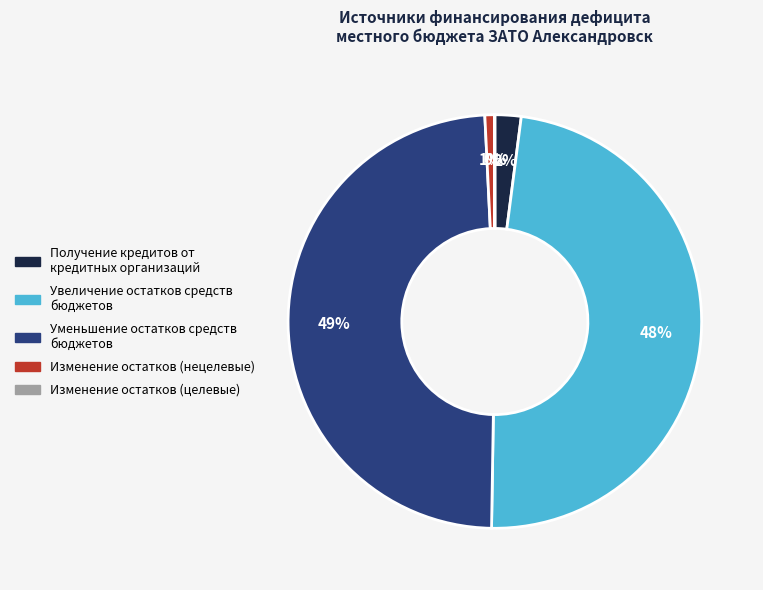

Is there any slice that represents more than half of the pie?

No